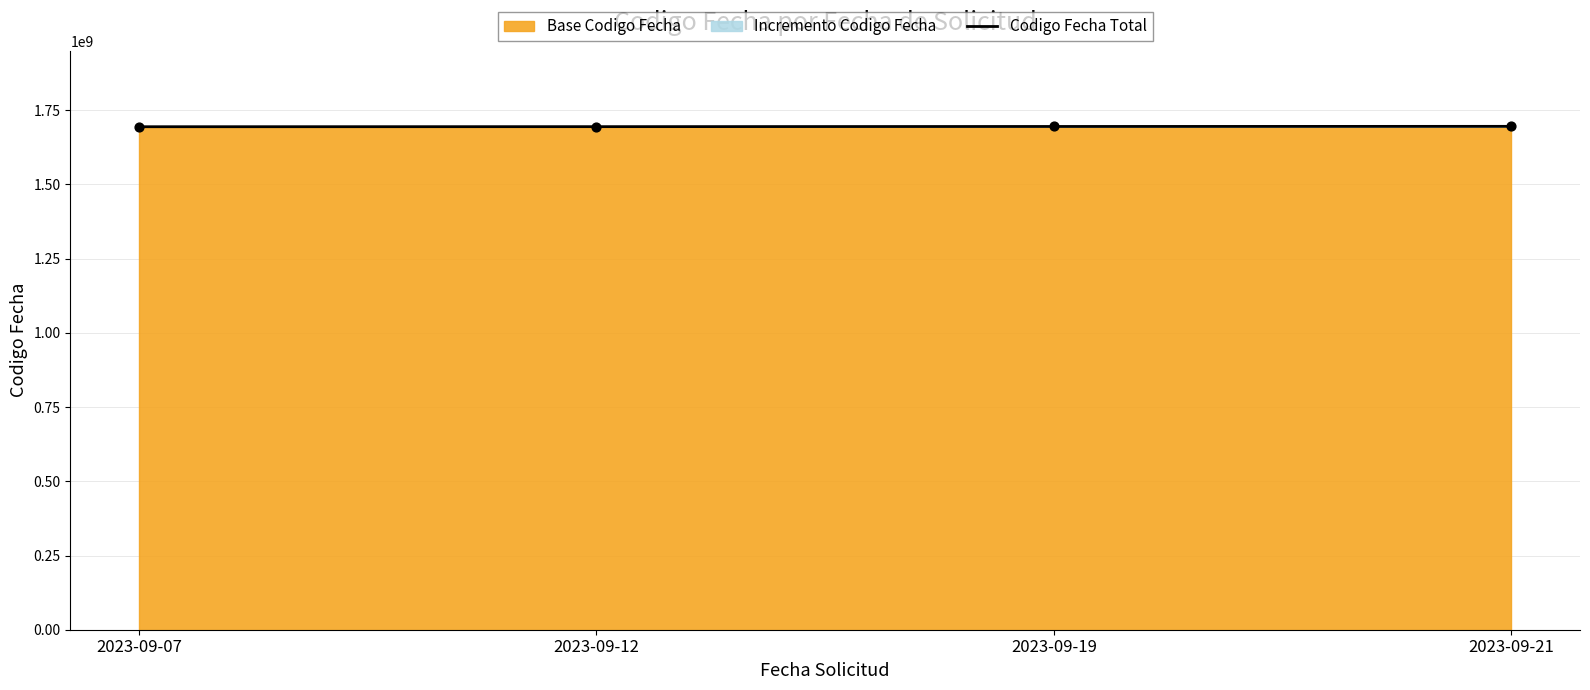

Which has a higher value, 2023-09-12 or 2023-09-19?

2023-09-19